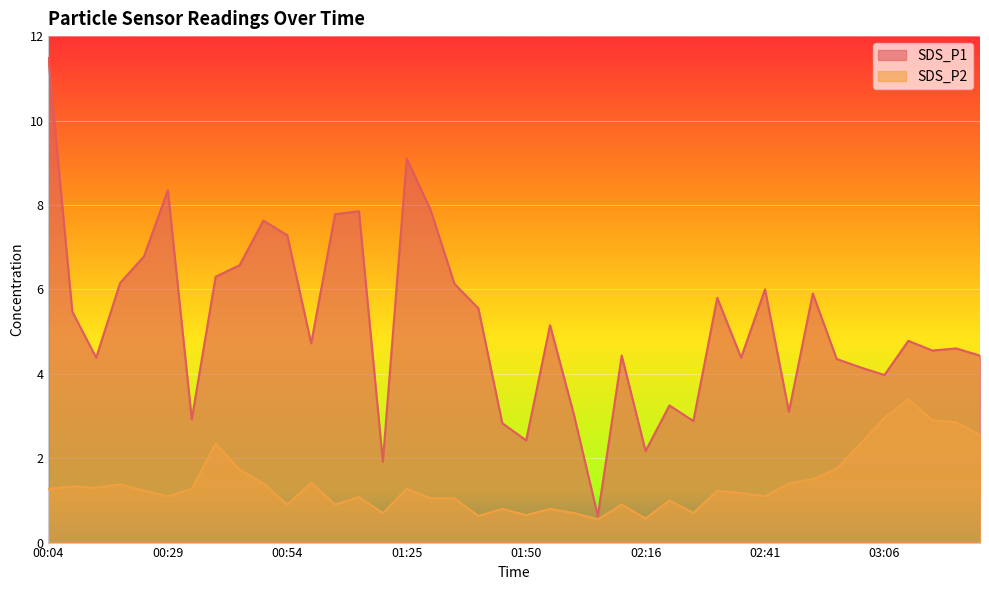

Where does the SDS_P2 series first go above 1?

00:04